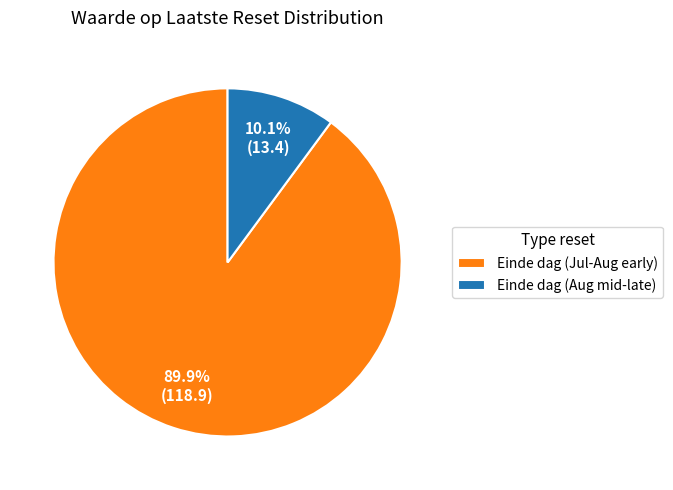

Which has a higher value, Einde dag (Jul-Aug early) or Einde dag (Aug mid-late)?

Einde dag (Jul-Aug early)